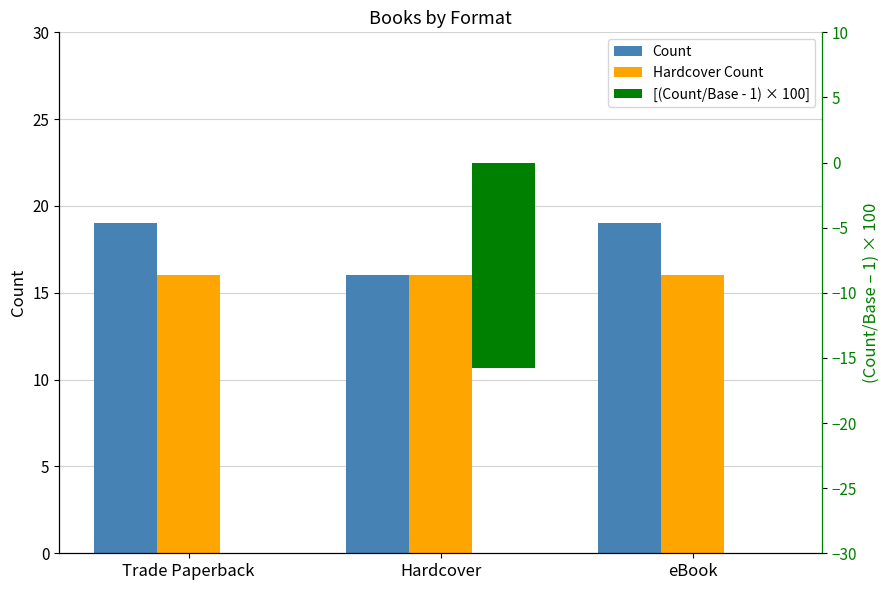

At how many categories does at least one series exceed 5?

3